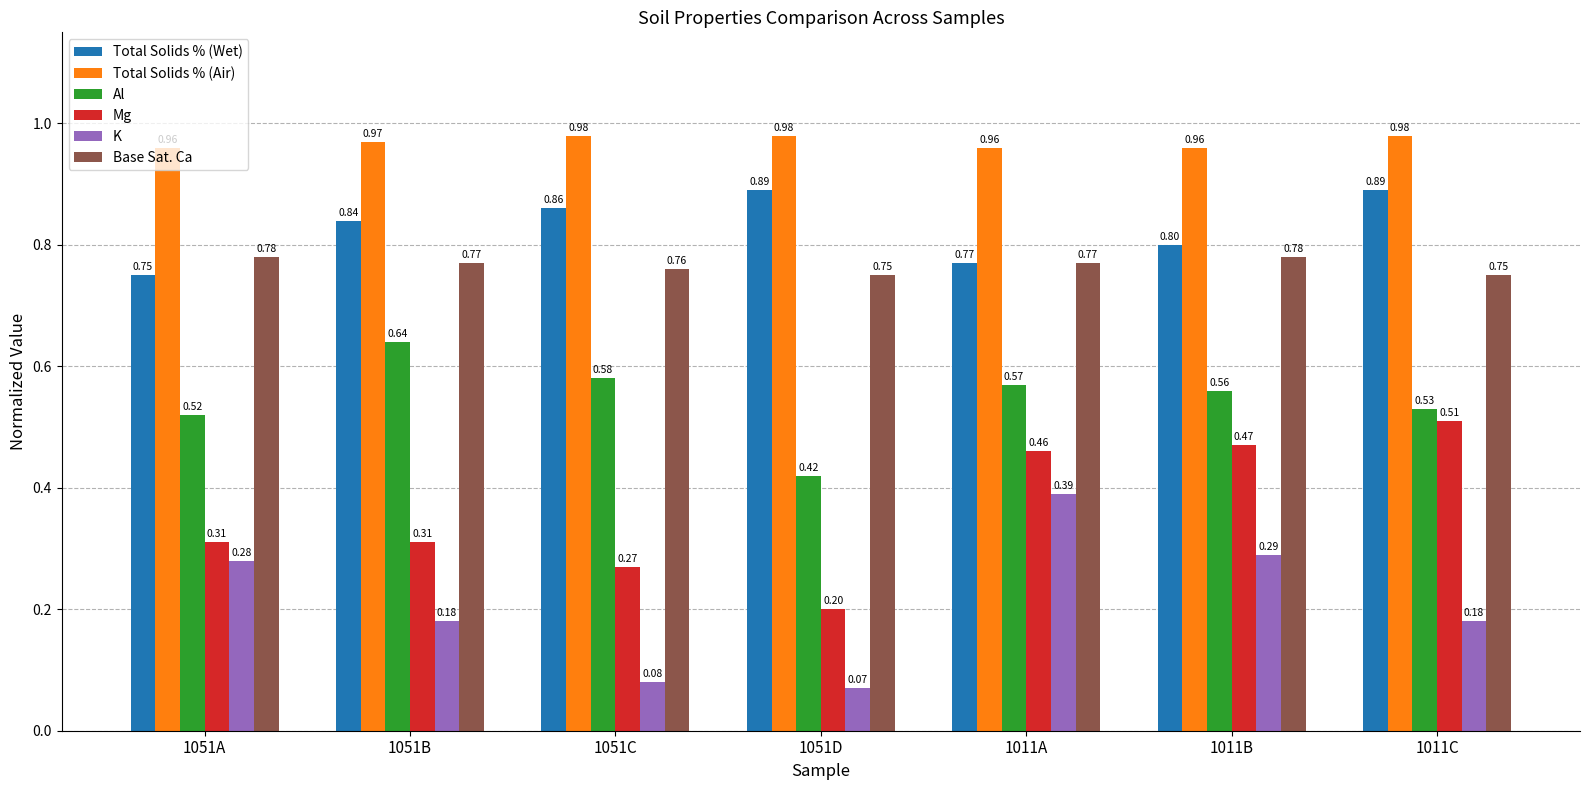

What is the sum of the Al values at 1051A and 1051B?

1.2